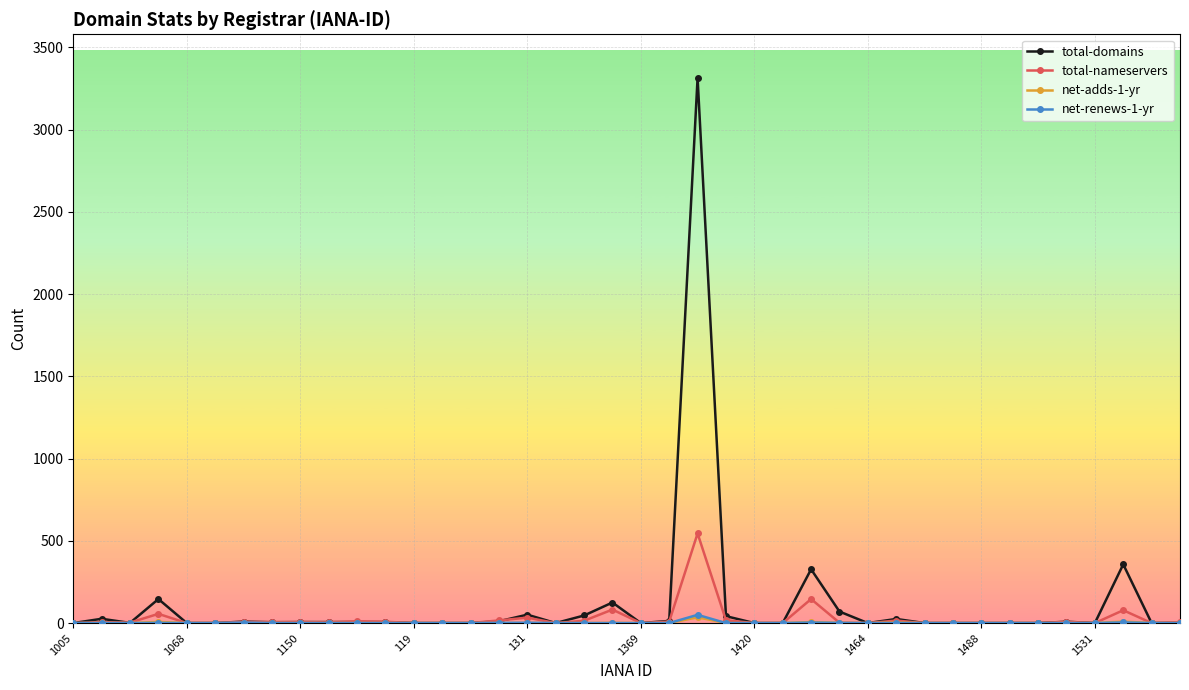

What is the maximum value shown in the chart?

3315